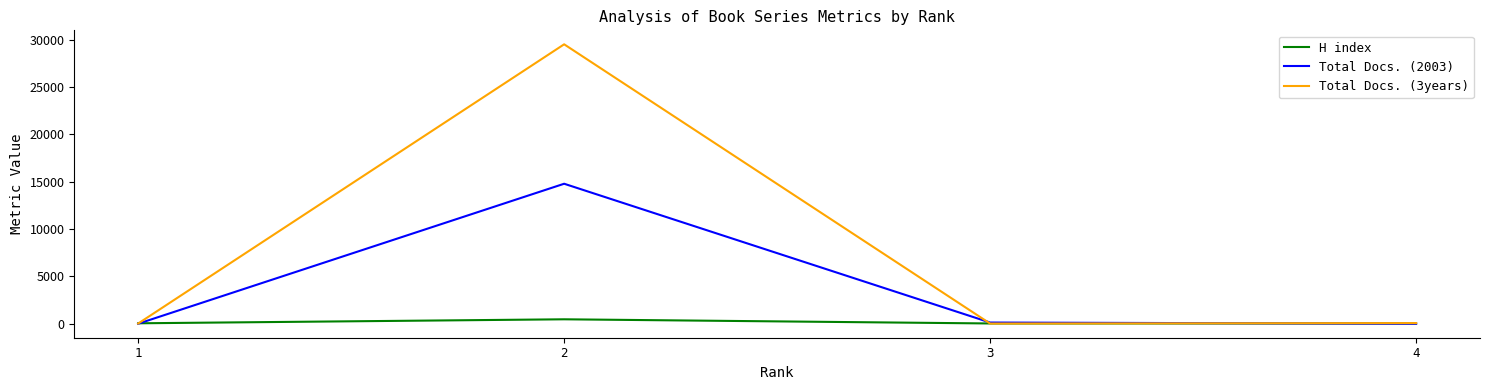

The value of Total Docs. (3years) at 2 is 6715. True or false?

False